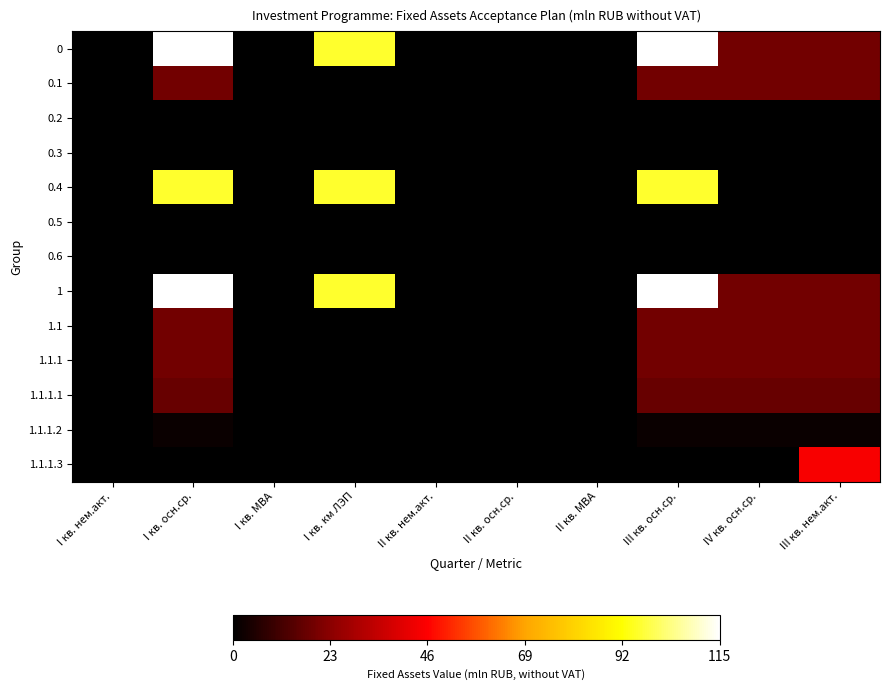

How many series are shown in this chart?

13